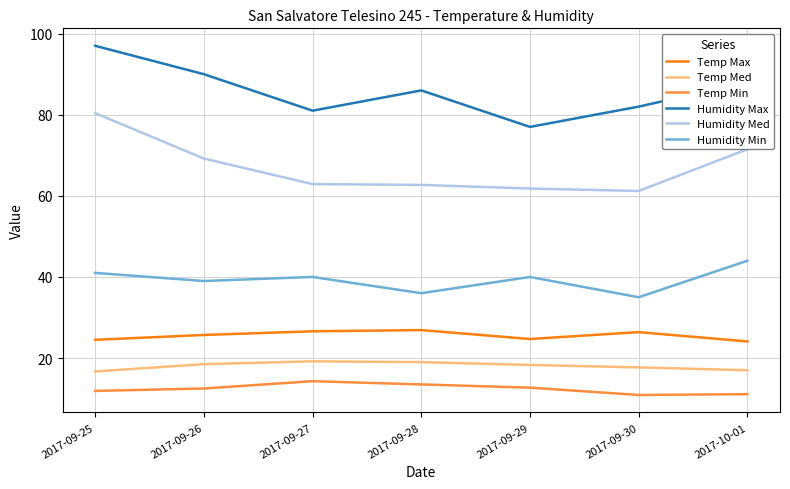

The value of Humidity Max at 2017-09-28 is 86.0. True or false?

True